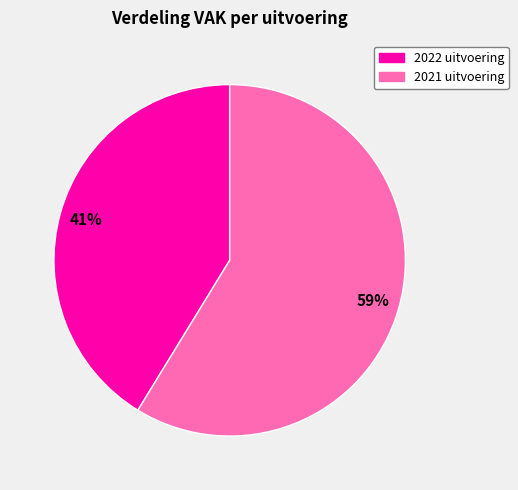

Between 2021 uitvoering and 2022 uitvoering, which is larger?

2021 uitvoering